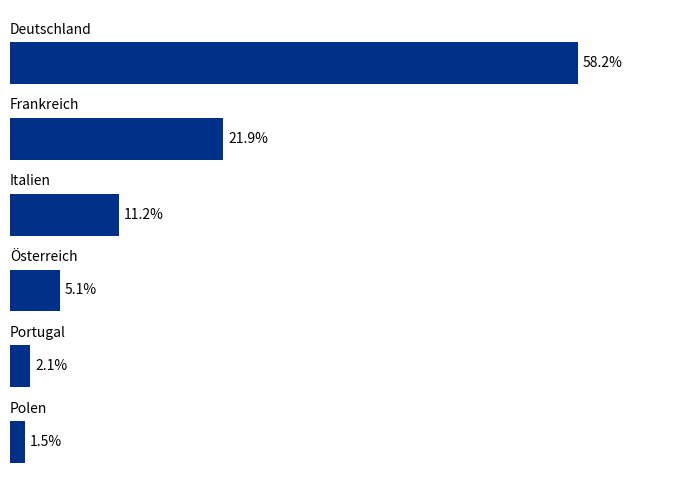

List the labels in order of value, largest first.

5, 4, 3, 2, 1, 0